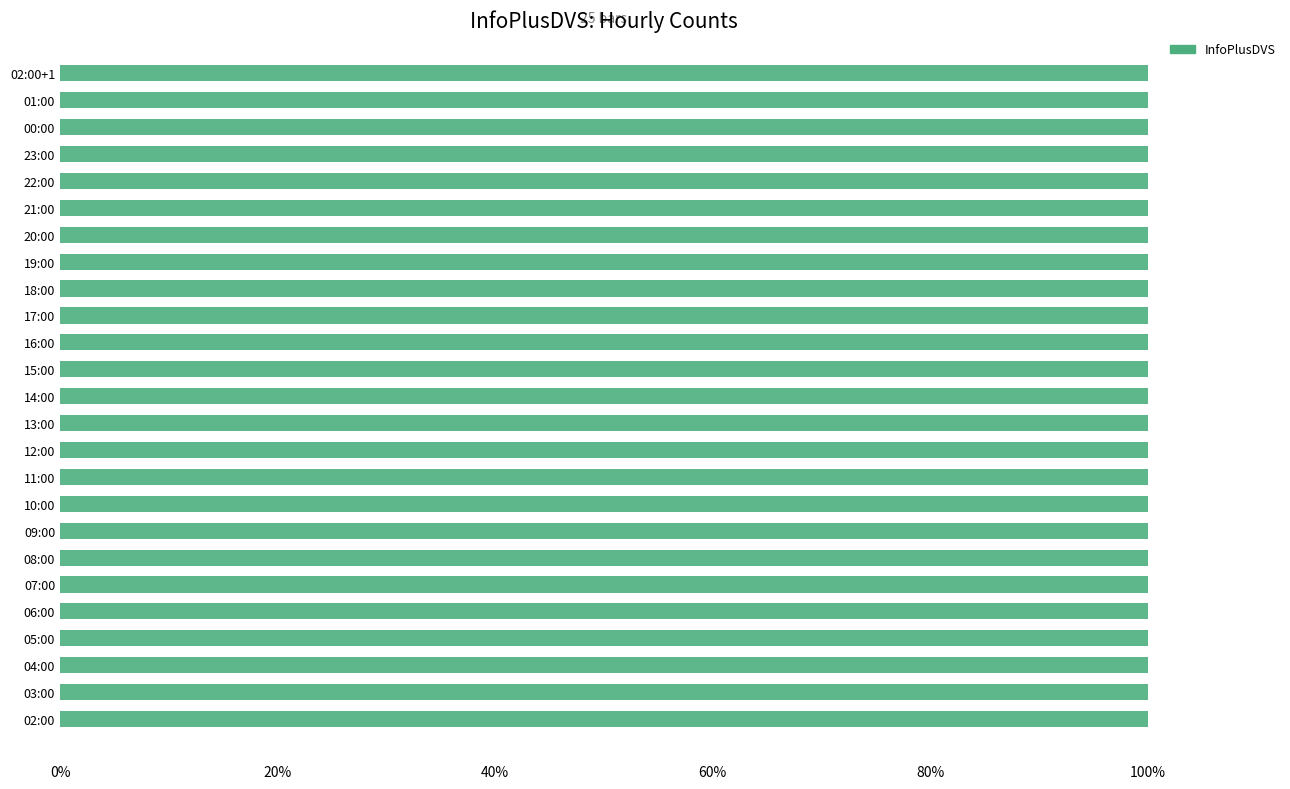

Are the bars horizontal?

Yes